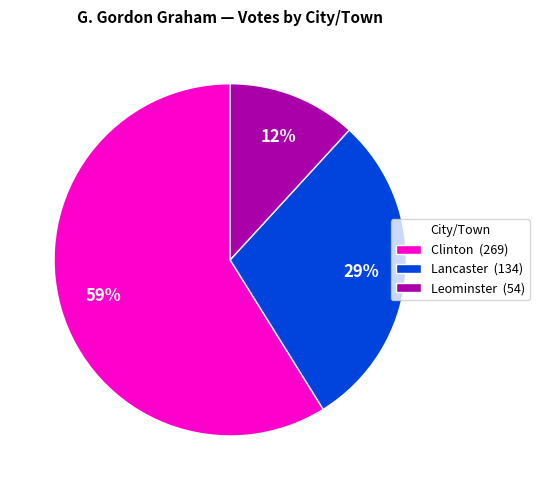

Combined, do Clinton (269) and Lancaster (134) account for over 50%?

Yes